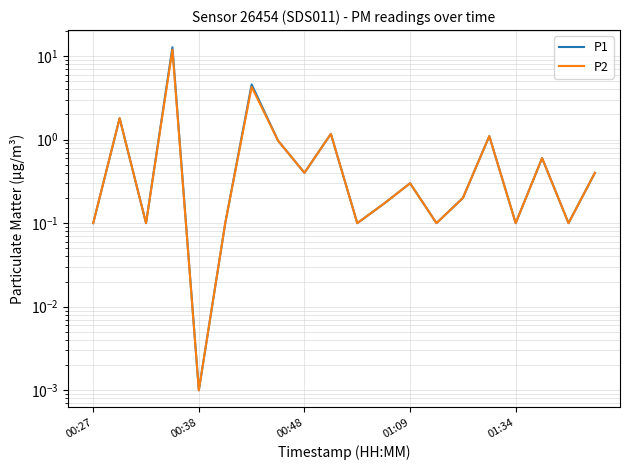

What is the value of the P1 point at the 8th from the left?

1.0